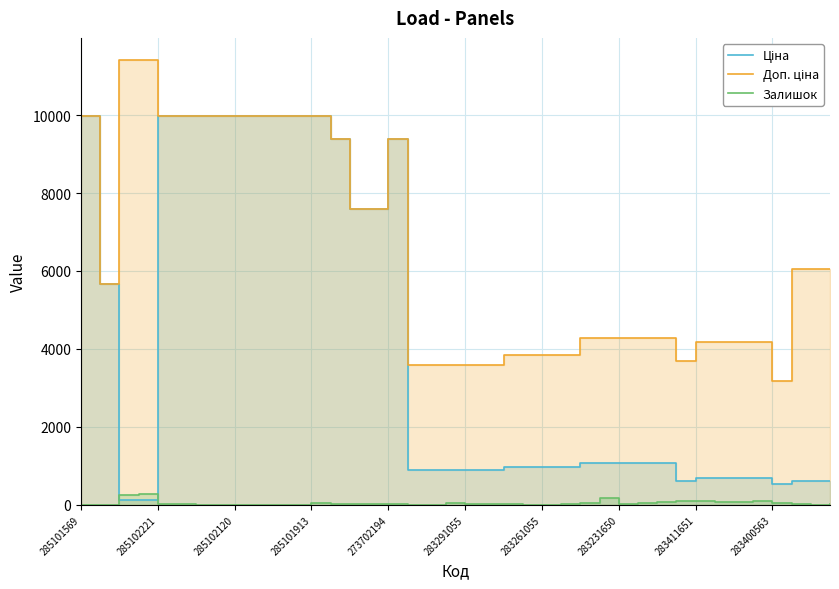

At which label does Ціна reach its peak?

285101569